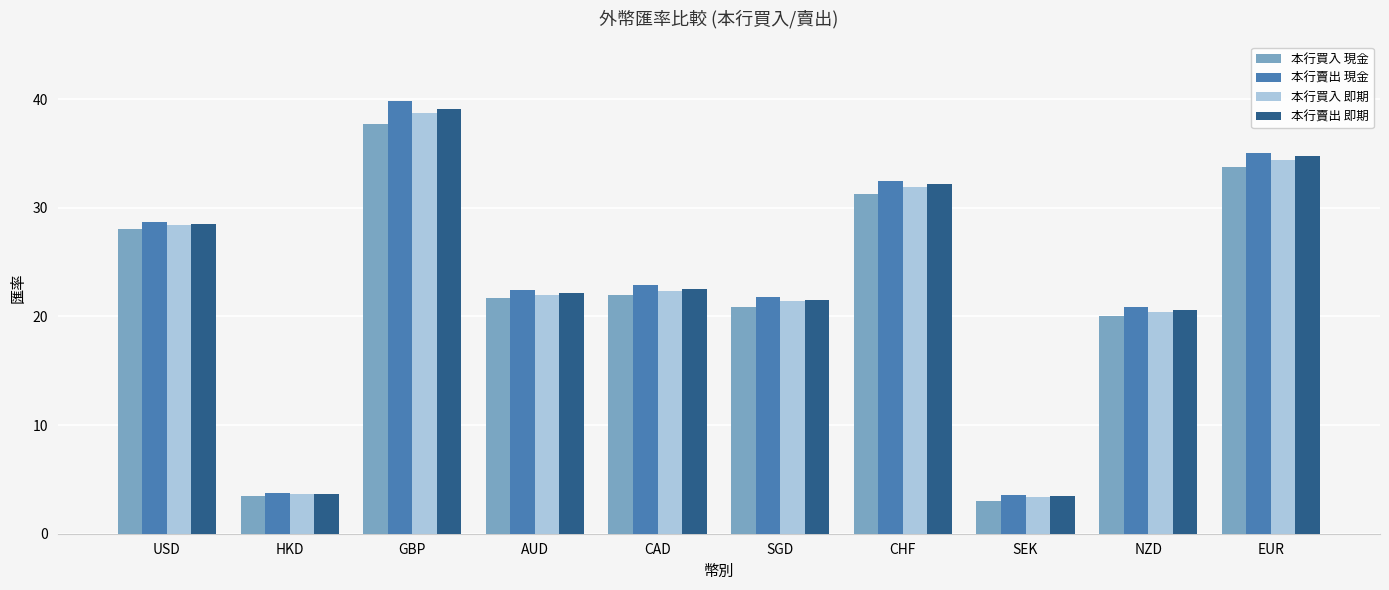

What is the spread (max minus min) of values at EUR?

1.3